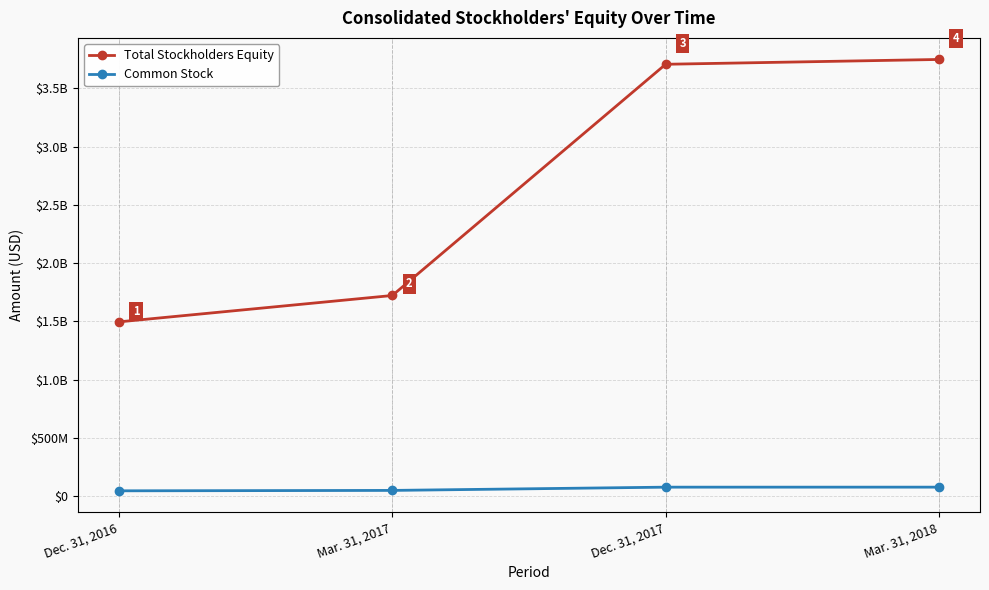

What is the total value across all series at Dec. 31, 2016?

1543055000